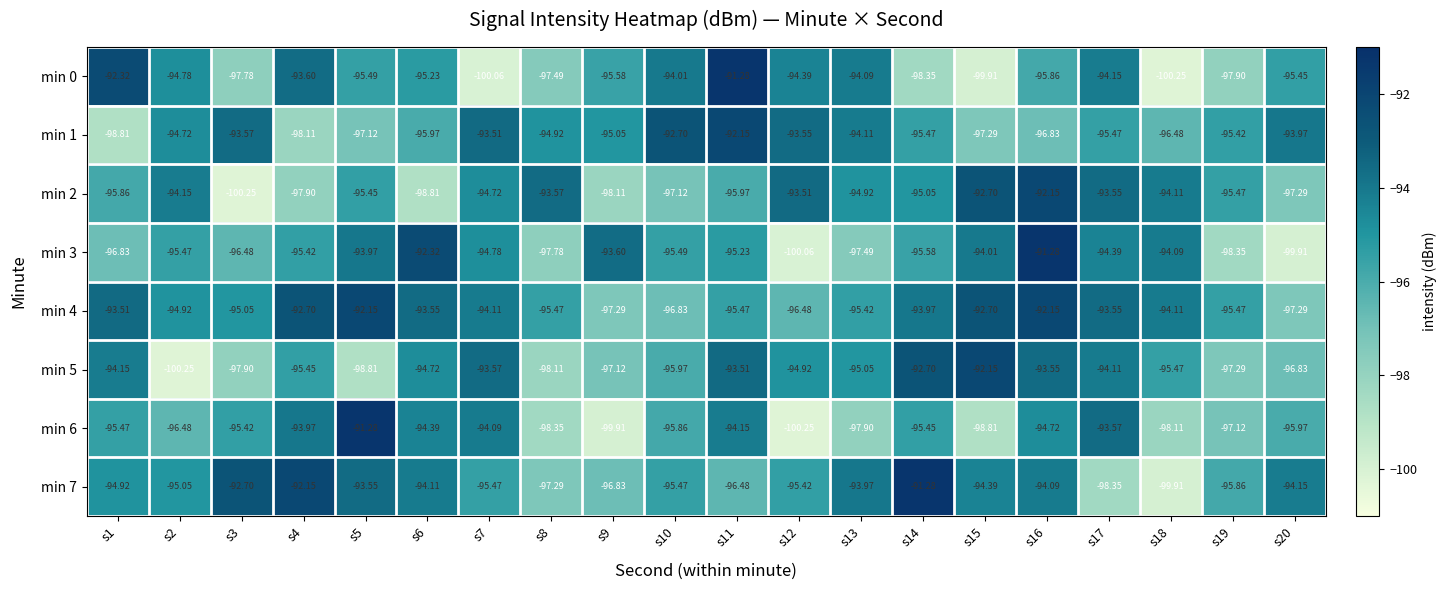

Is the value of min 6 at s15 greater than the value of min 2 at s8?

No